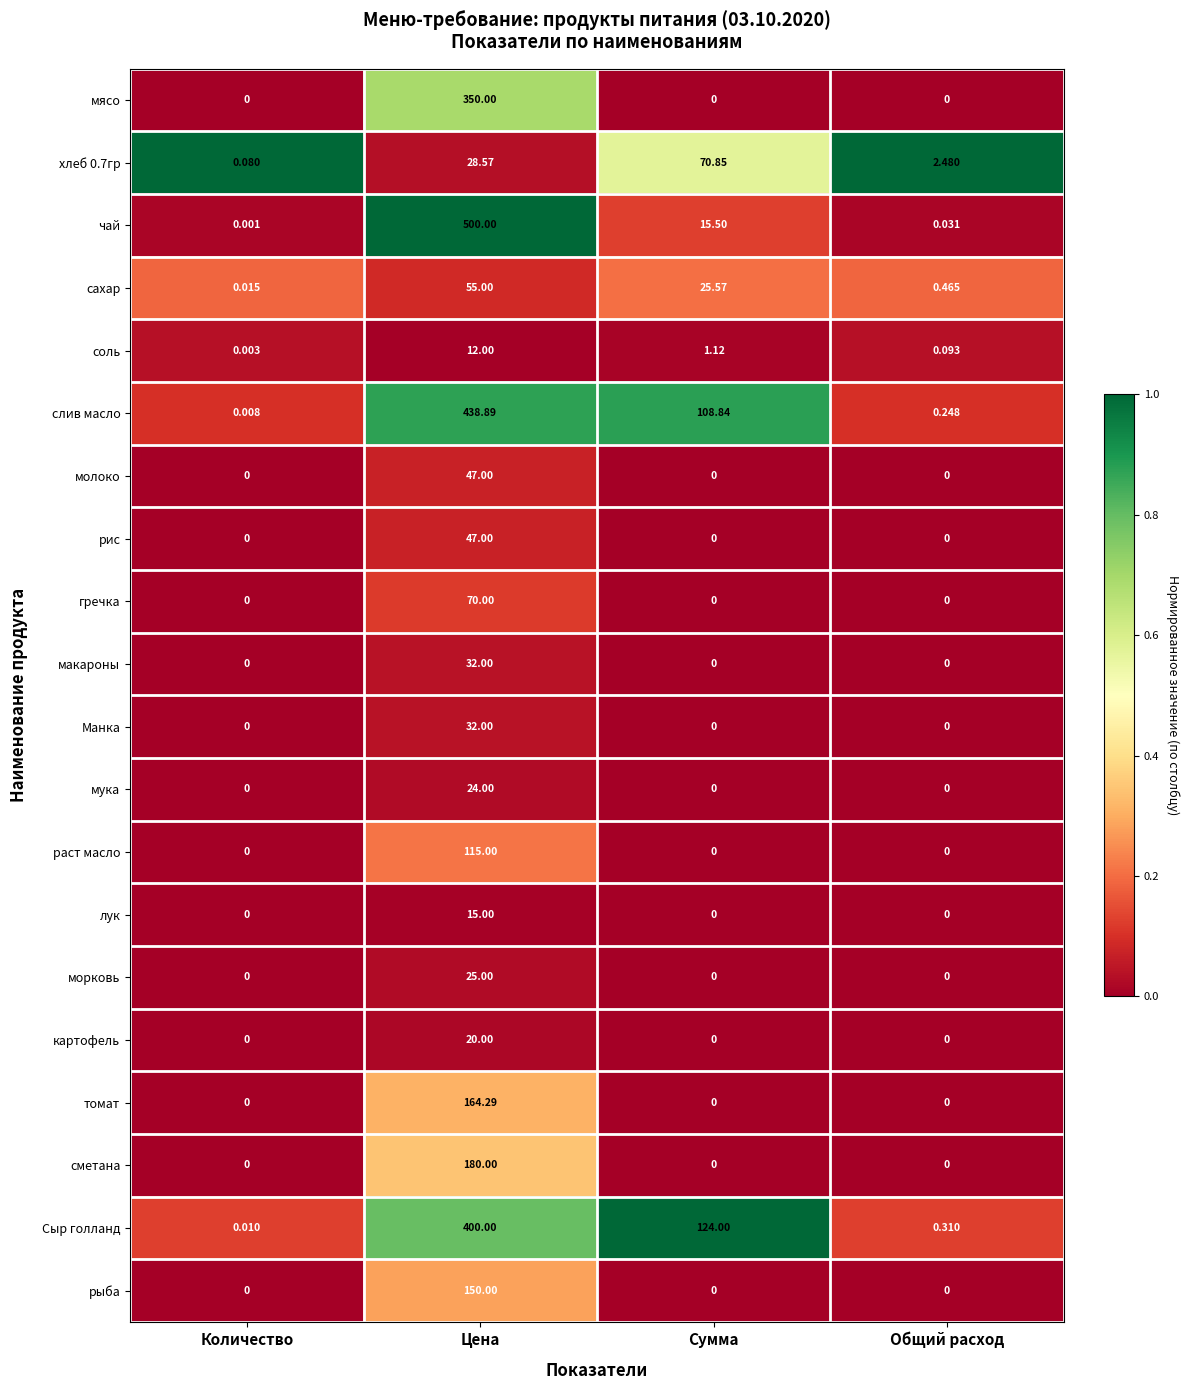

At which label does сахар first exceed 25?

Цена